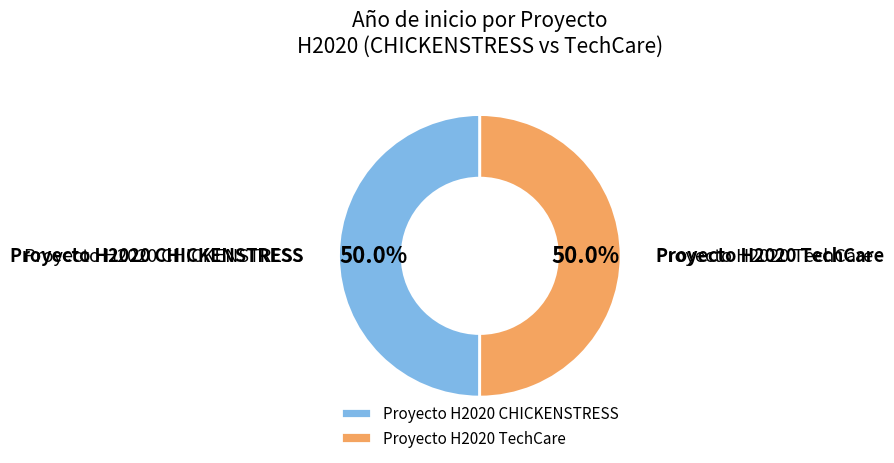

What is the total percentage of Proyecto H2020 TechCare and Proyecto H2020 CHICKENSTRESS?

100.0%